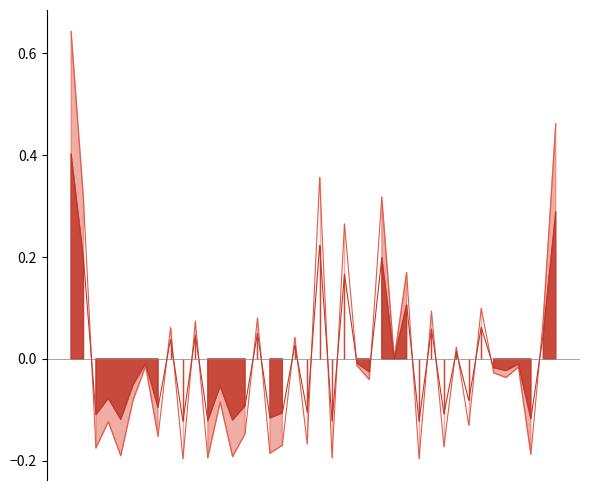

What is the total value across all series at 25?

0.5